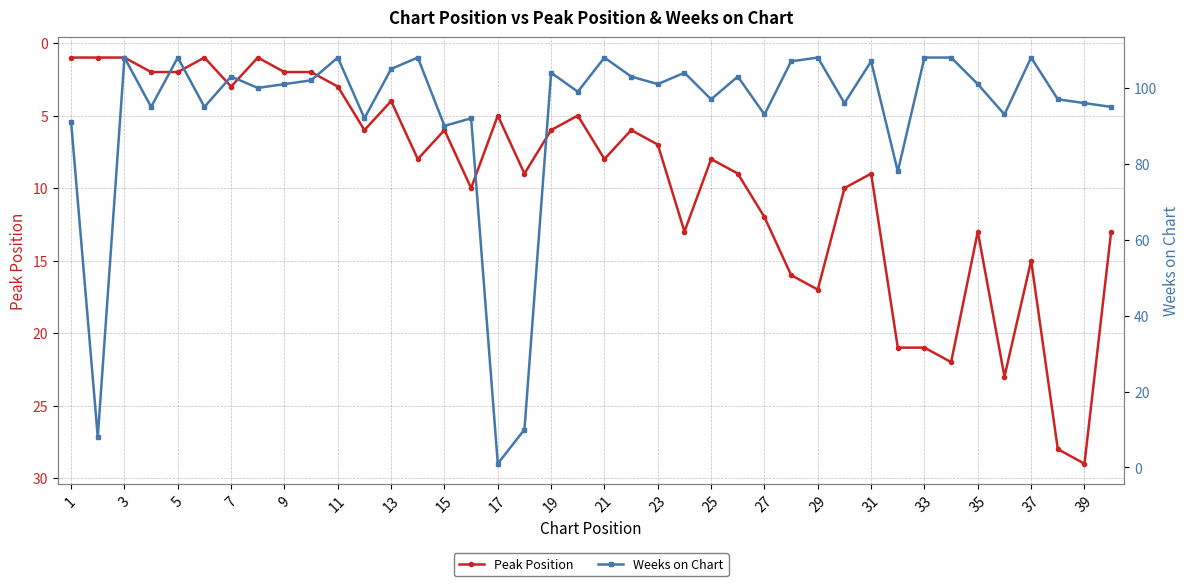

At which category is the sum across all series the highest?

33